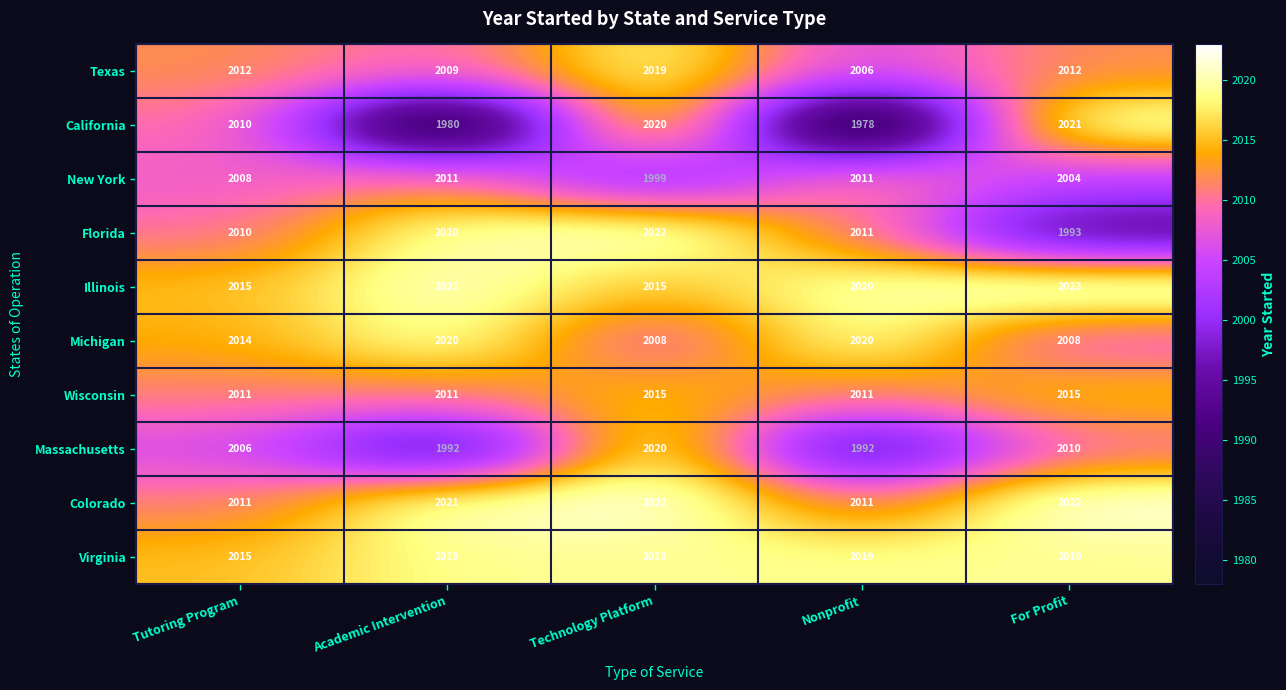

Is it true that Florida equals 2969 at For Profit?

False